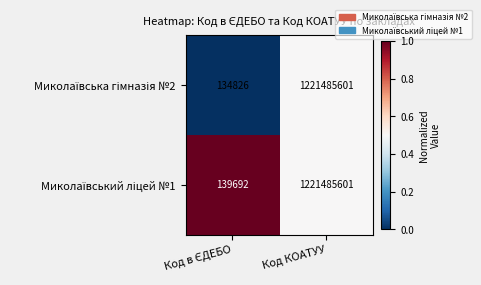

What is the total value across all series at Код КОАТУУ?

2442971202